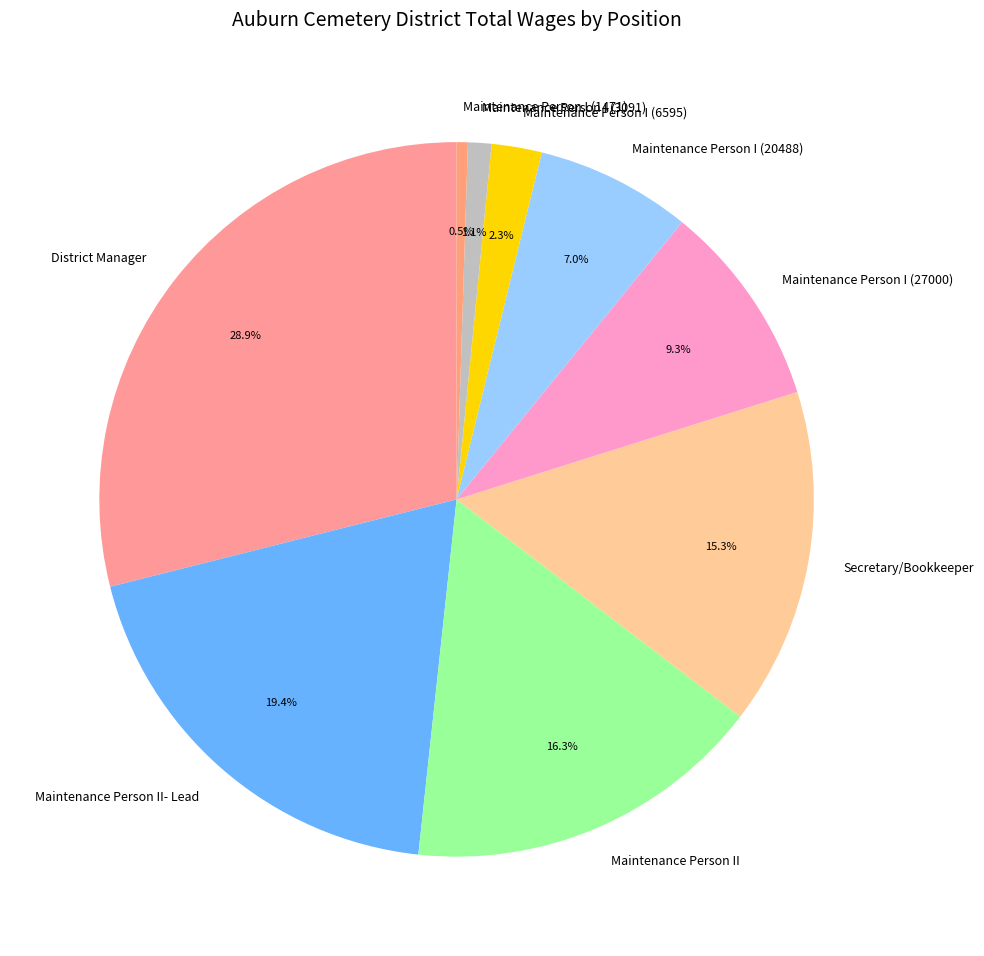

The Maintenance Person I (3091) slice represents 1% of the pie. True or false?

True